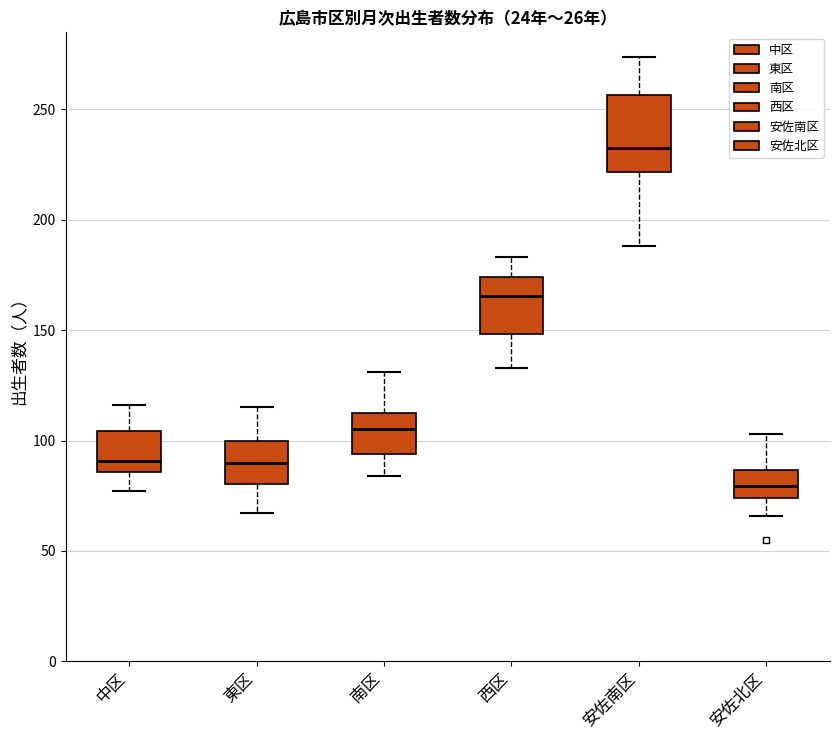

Which box has the highest median line?

安佐南区